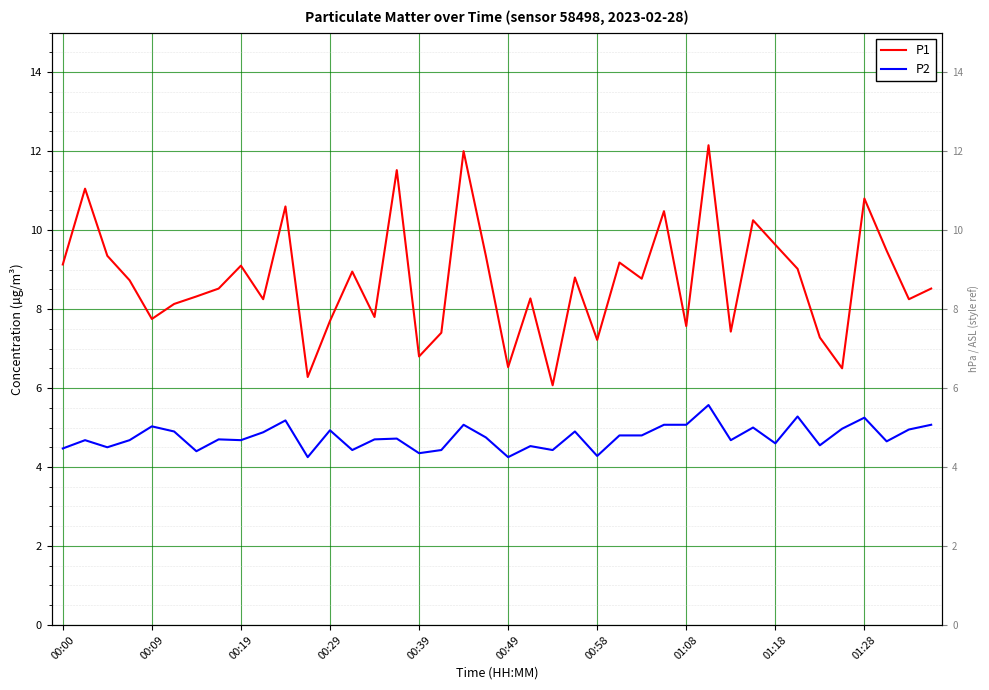

Where is P2 nearest to the value 4?

11